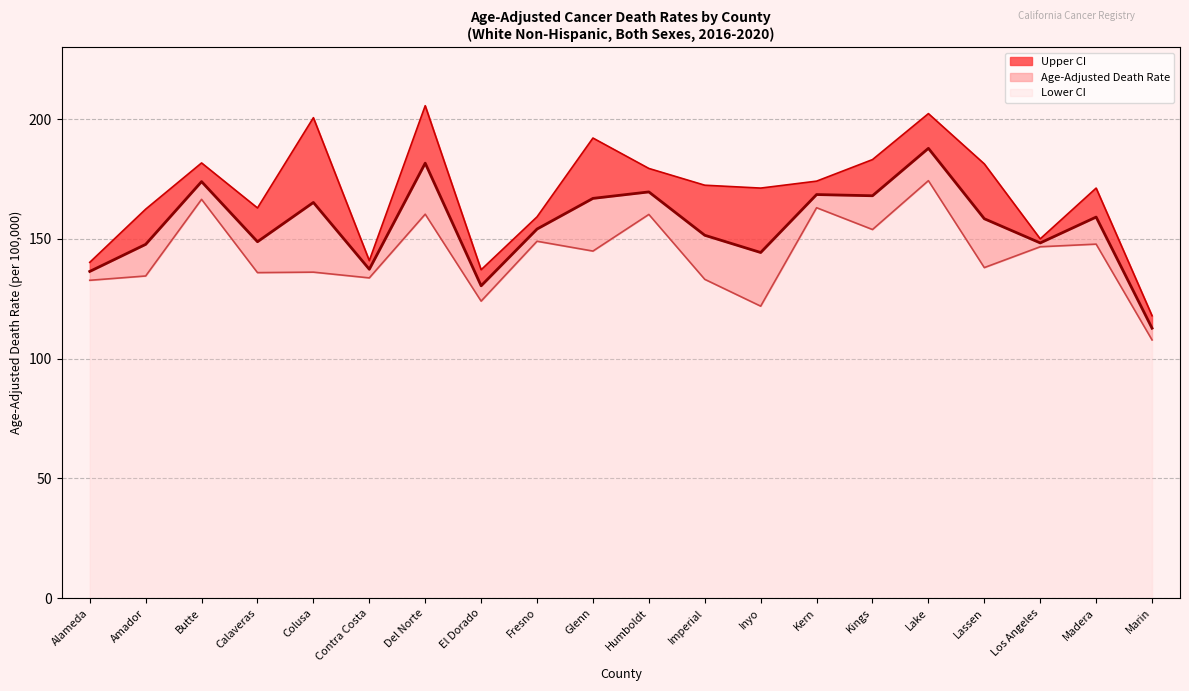

True or false: Age-Adjusted Death Rate and Upper CI intersect in this chart.

False